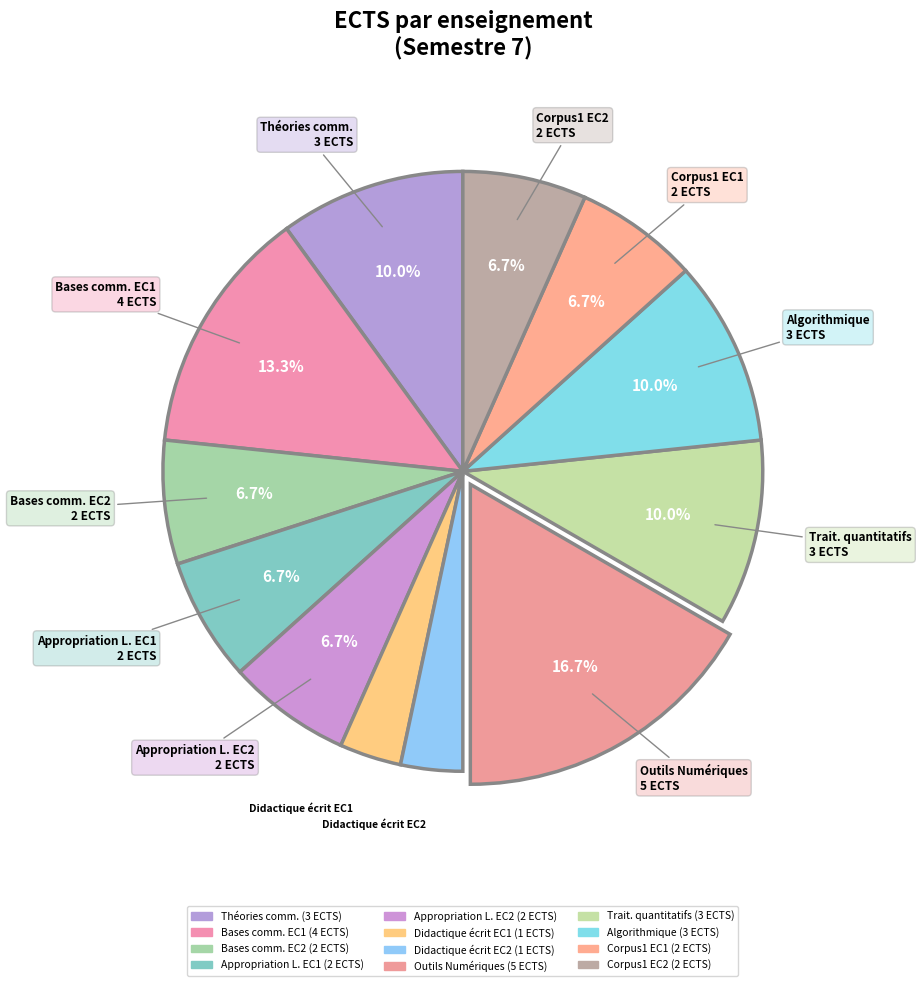

How many segments does this pie chart have?

12